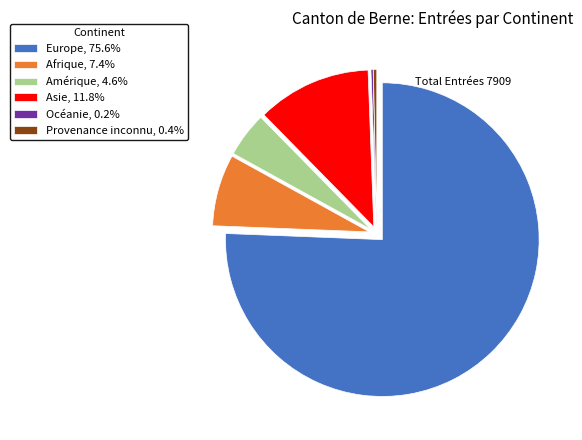

Combined, do Europe, 75.6% and Provenance inconnu, 0.4% account for over 50%?

Yes